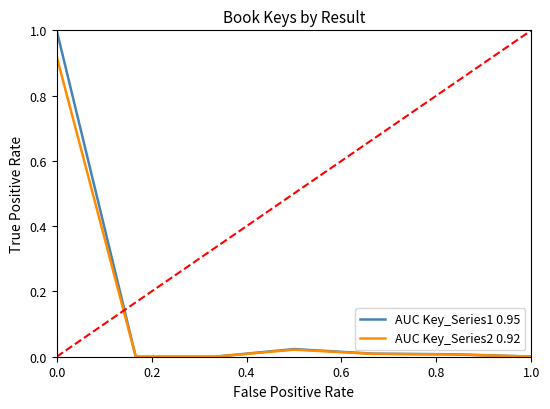

How many data points does each series have?

7